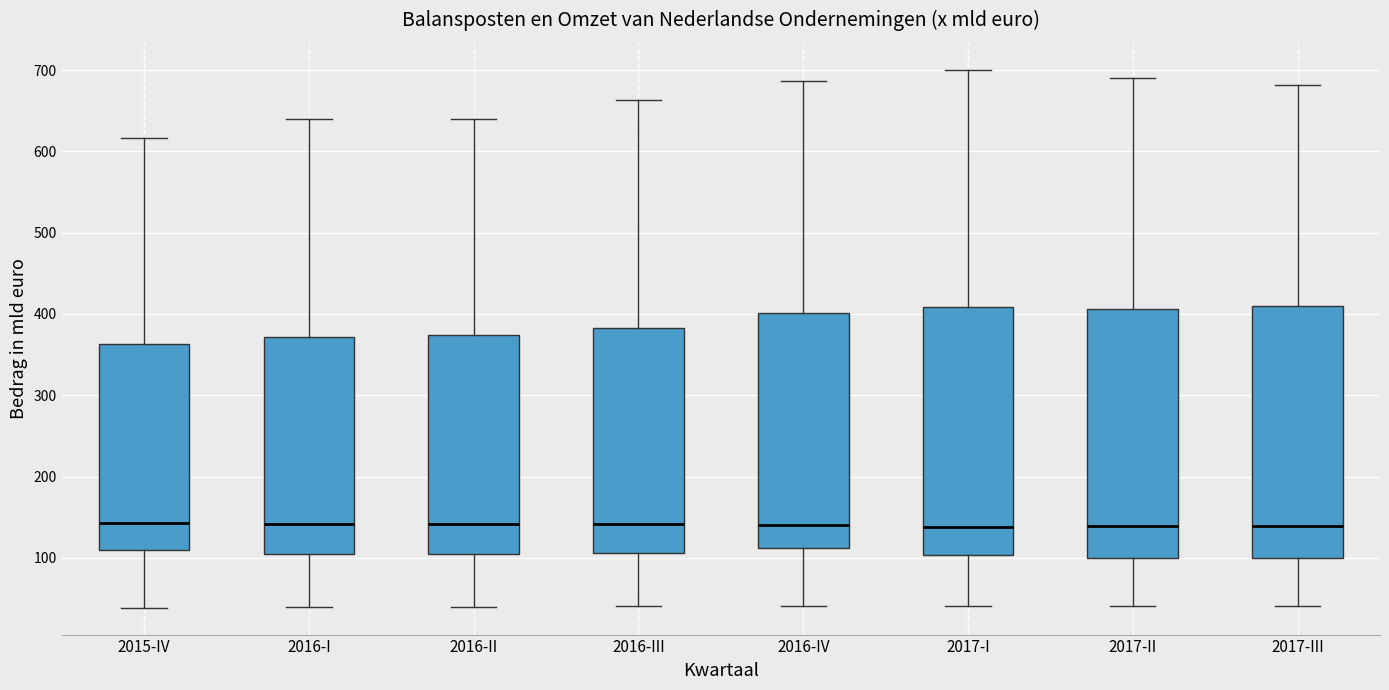

Reading left to right, transcribe this box plot: for each box, give where its median line is, the range the box spans, and where its two whiskers end, as read against the y-axis. The values are not printed on the chart, so give them approximately, as read against the axis.

2015-IV: median 140, box 110 to 360, whiskers 40 to 620
2016-I: median 140, box 100 to 370, whiskers 40 to 640
2016-II: median 140, box 100 to 370, whiskers 40 to 640
2016-III: median 140, box 110 to 380, whiskers 40 to 660
2016-IV: median 140, box 110 to 400, whiskers 40 to 690
2017-I: median 140, box 100 to 410, whiskers 40 to 700
2017-II: median 140, box 100 to 410, whiskers 40 to 690
2017-III: median 140, box 100 to 410, whiskers 40 to 680